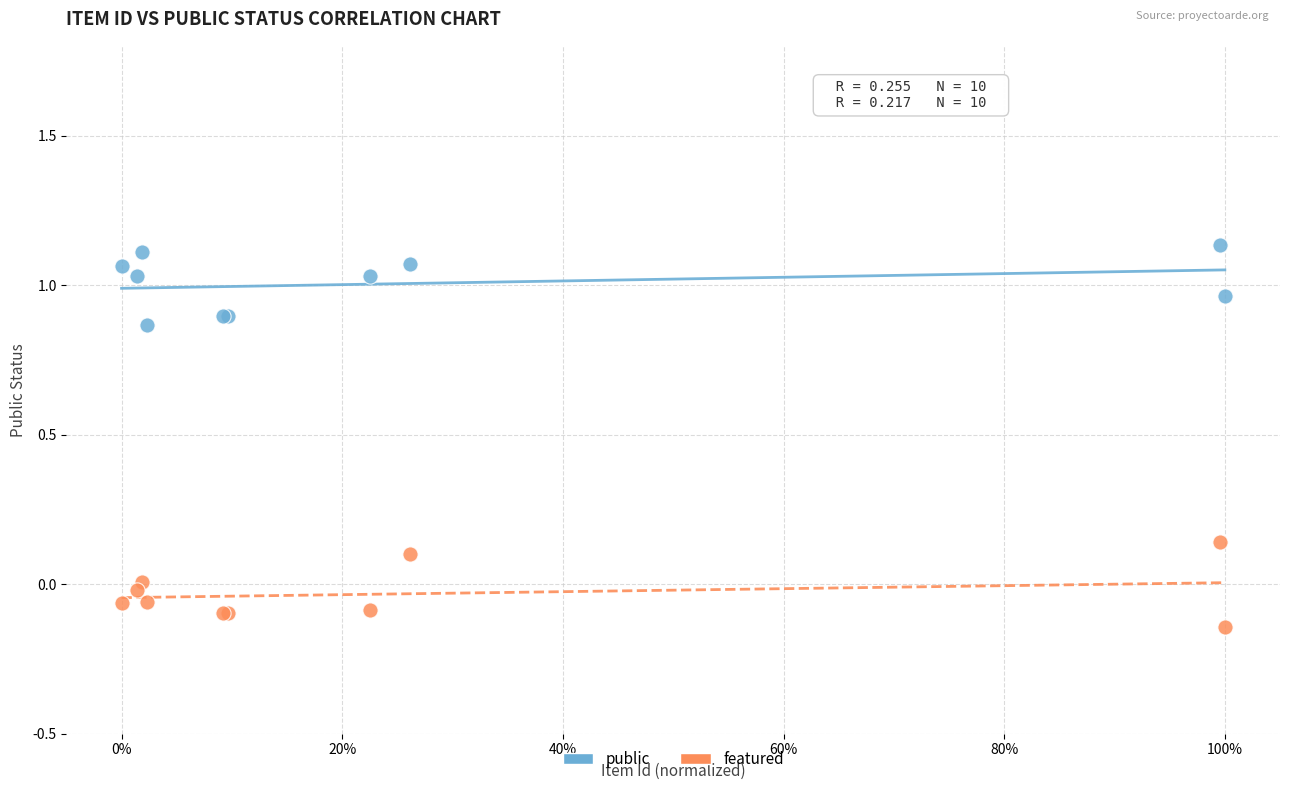

Which series reaches the maximum Y coordinate?

public